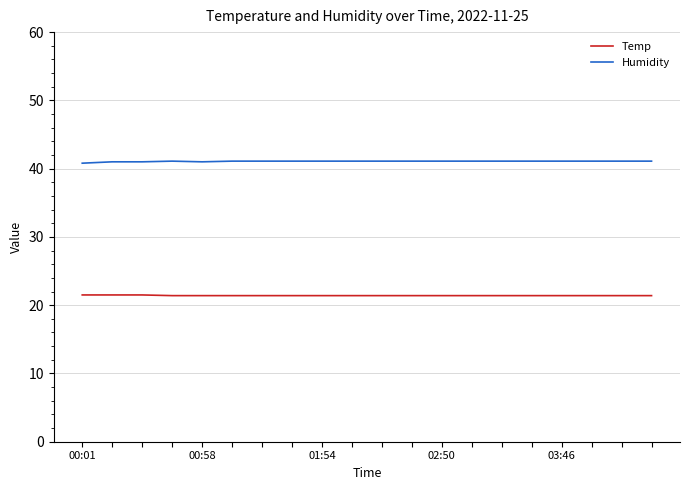

What are all the series names shown in the legend?

Temp, Humidity